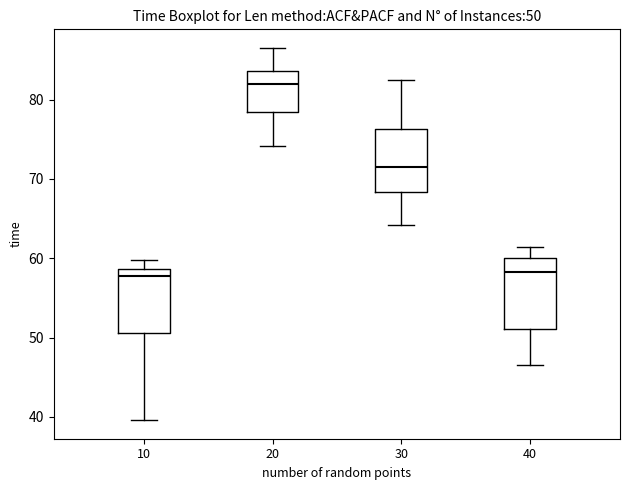

Which box has the highest median line?

20